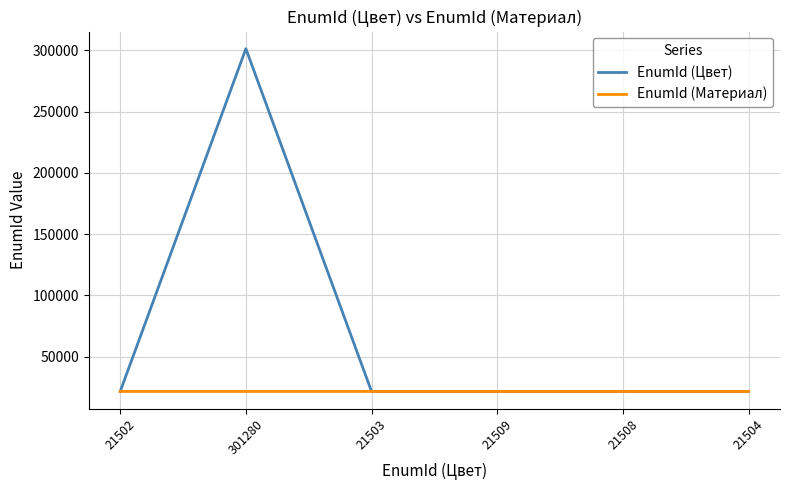

Which category has the highest value across all series?

301280